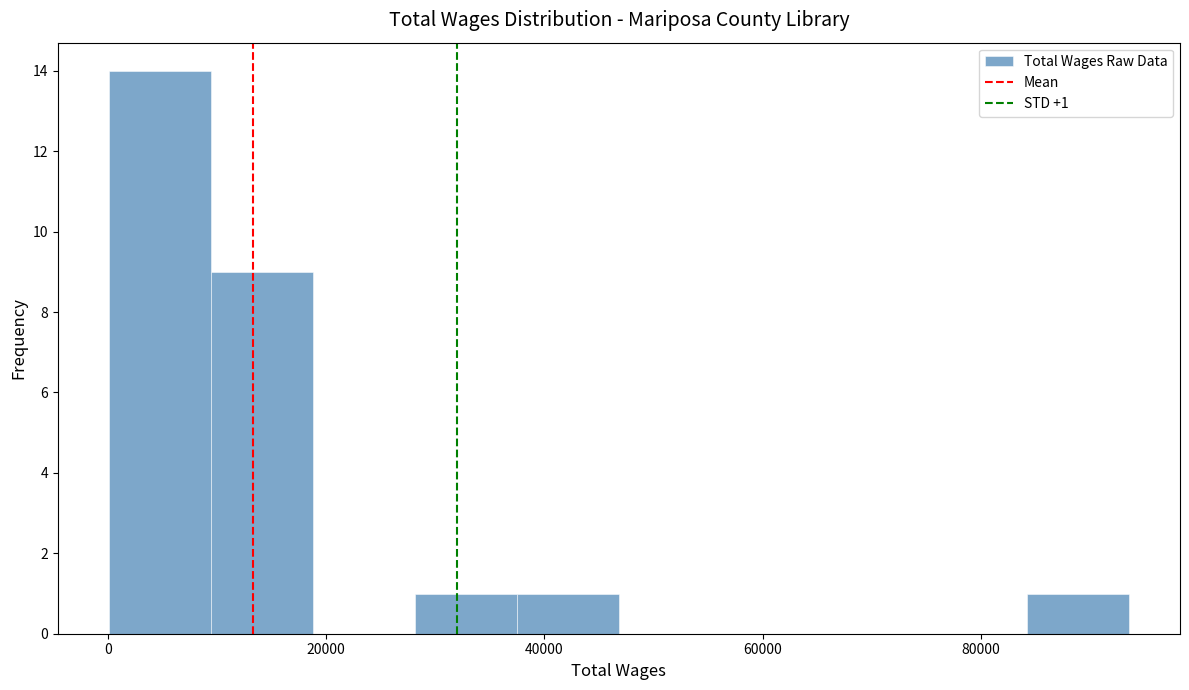

Which range on the x-axis has the tallest bar?

0 to 10000